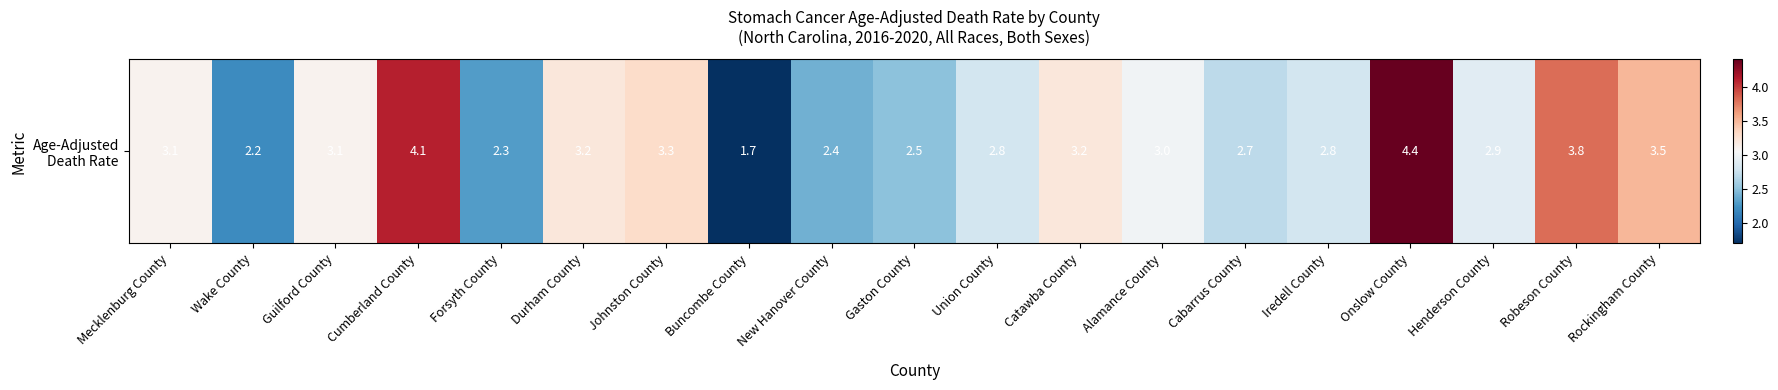

Read the value at Iredell County.

2.8